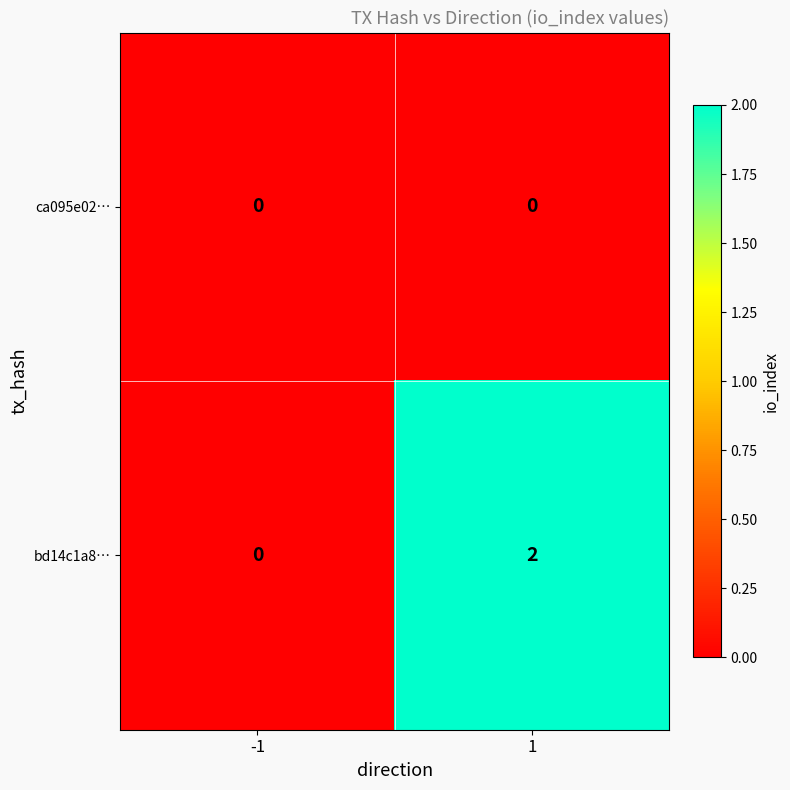

Reading left to right, transcribe all the data shown in this chart.

ca095e02…: -1=0	1=0
bd14c1a8…: -1=0	1=2